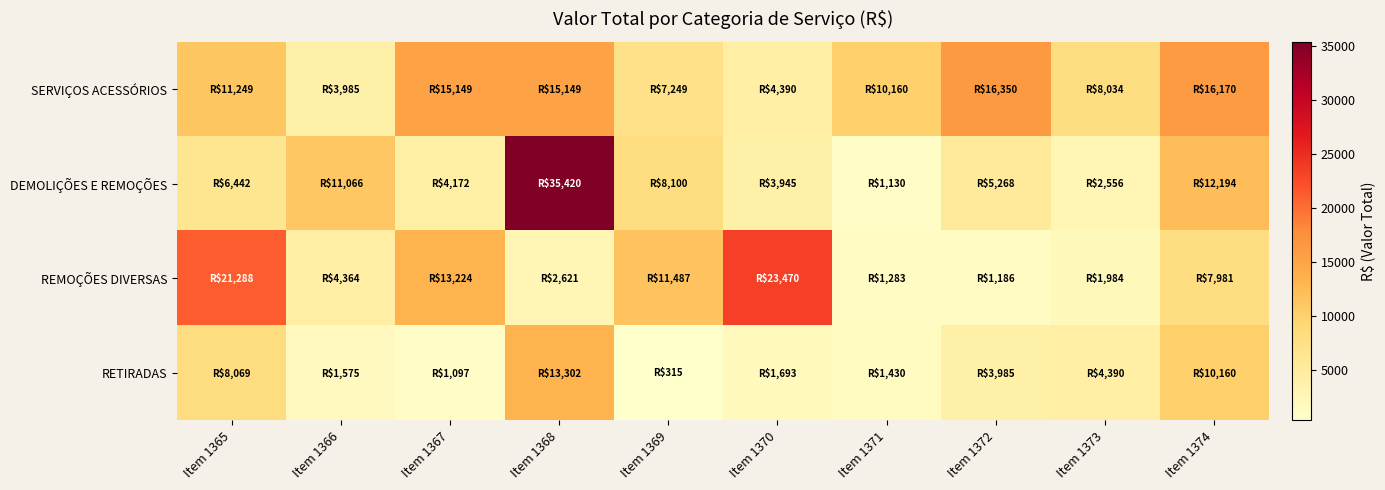

Reading left to right, extract all data points from this chart.

SERVIÇOS ACESSÓRIOS: Item 1365=11248.6	Item 1366=3984.6	Item 1367=15148.8	Item 1368=15148.8	Item 1369=7248.8	Item 1370=4390.0	Item 1371=10160.0	Item 1372=16350.0	Item 1373=8034.0	Item 1374=16170.0
DEMOLIÇÕES E REMOÇÕES: Item 1365=6442.5	Item 1366=11066.0	Item 1367=4172.0	Item 1368=35420.0	Item 1369=8100.0	Item 1370=3945.0	Item 1371=1130.0	Item 1372=5268.0	Item 1373=2556.0	Item 1374=12194.0
REMOÇÕES DIVERSAS: Item 1365=21288.0	Item 1366=4364.0	Item 1367=13224.0	Item 1368=2621.0	Item 1369=11487.0	Item 1370=23470.0	Item 1371=1283.2	Item 1372=1185.6	Item 1373=1983.6	Item 1374=7981.4
RETIRADAS: Item 1365=8068.8	Item 1366=1575.0	Item 1367=1096.9	Item 1368=13302.5	Item 1369=315.3	Item 1370=1692.6	Item 1371=1430.0	Item 1372=3984.6	Item 1373=4390.0	Item 1374=10160.0